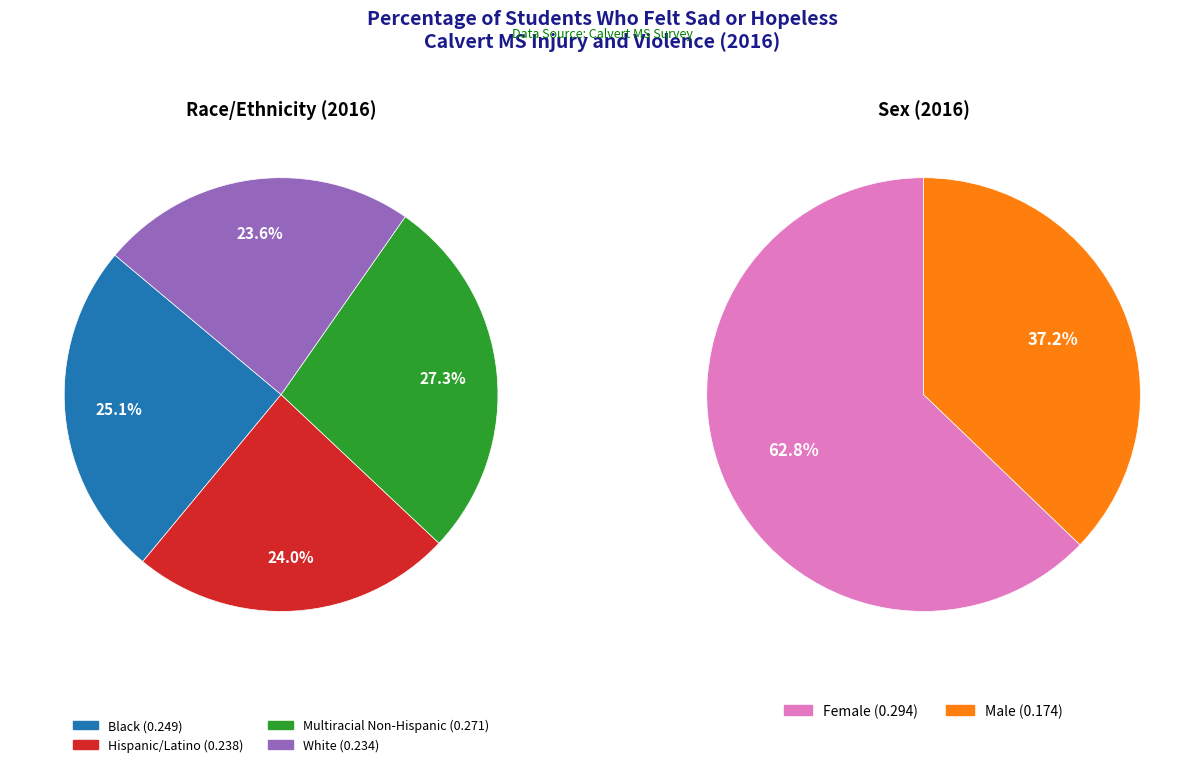

What is the largest slice in the pie chart?

Female